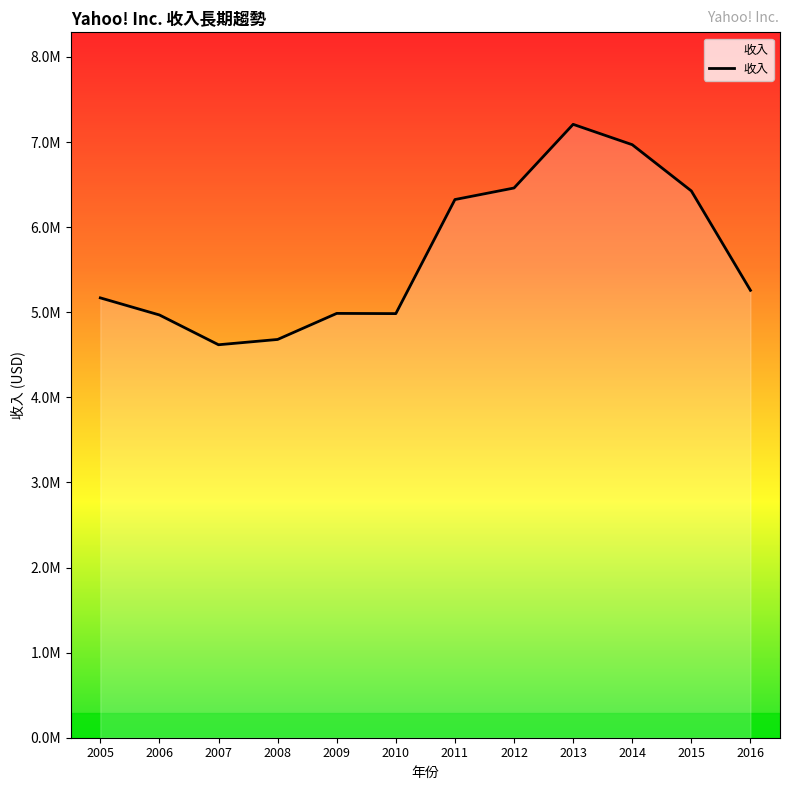

Which category has the highest value across all series?

2013